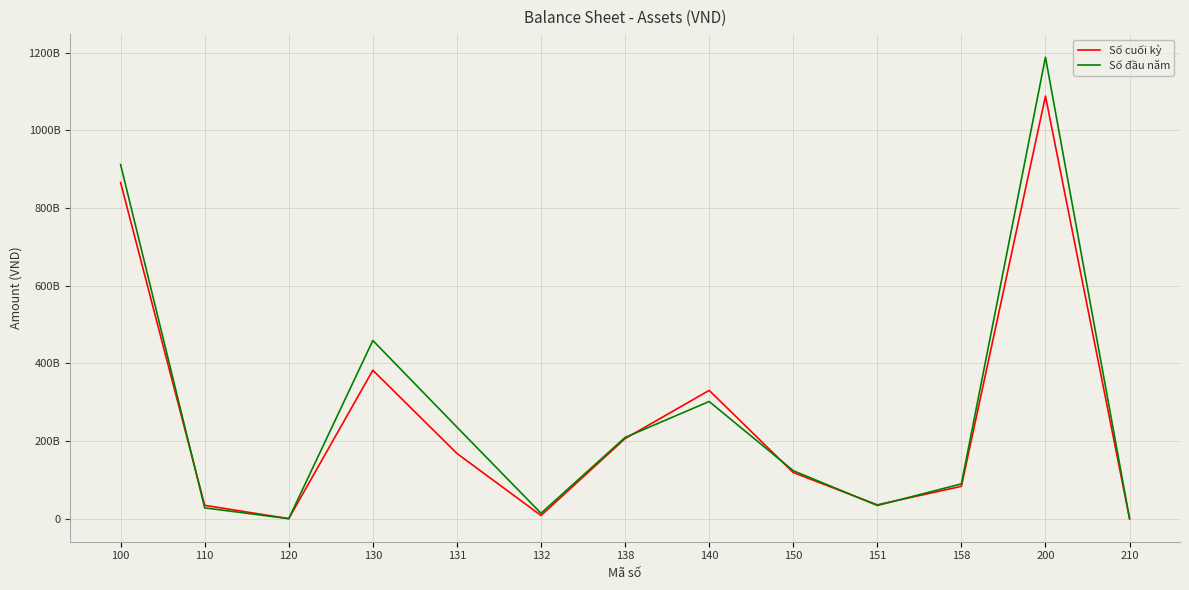

What is the value of the Số đầu năm point at the 8th from the left?

301649917104